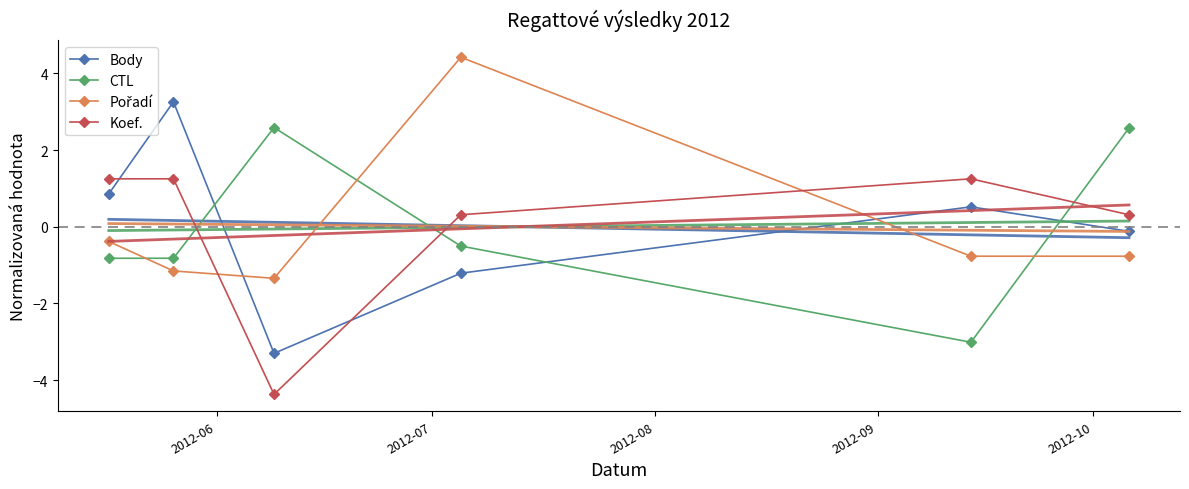

Which series has the largest range (max minus min)?

Body